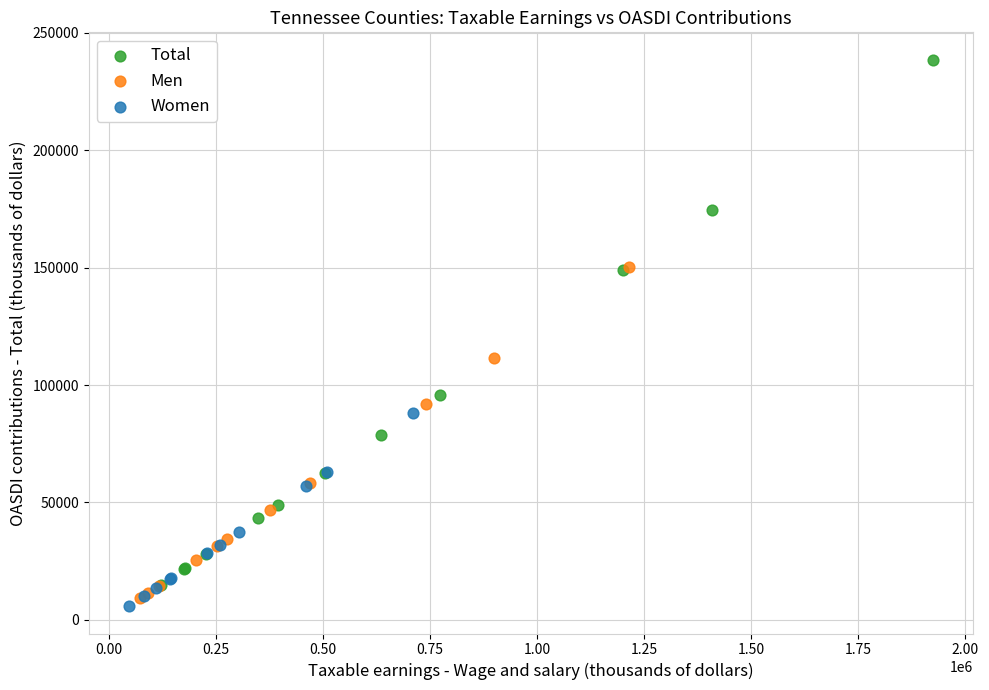

Which series has the largest Y range (max minus min)?

Total